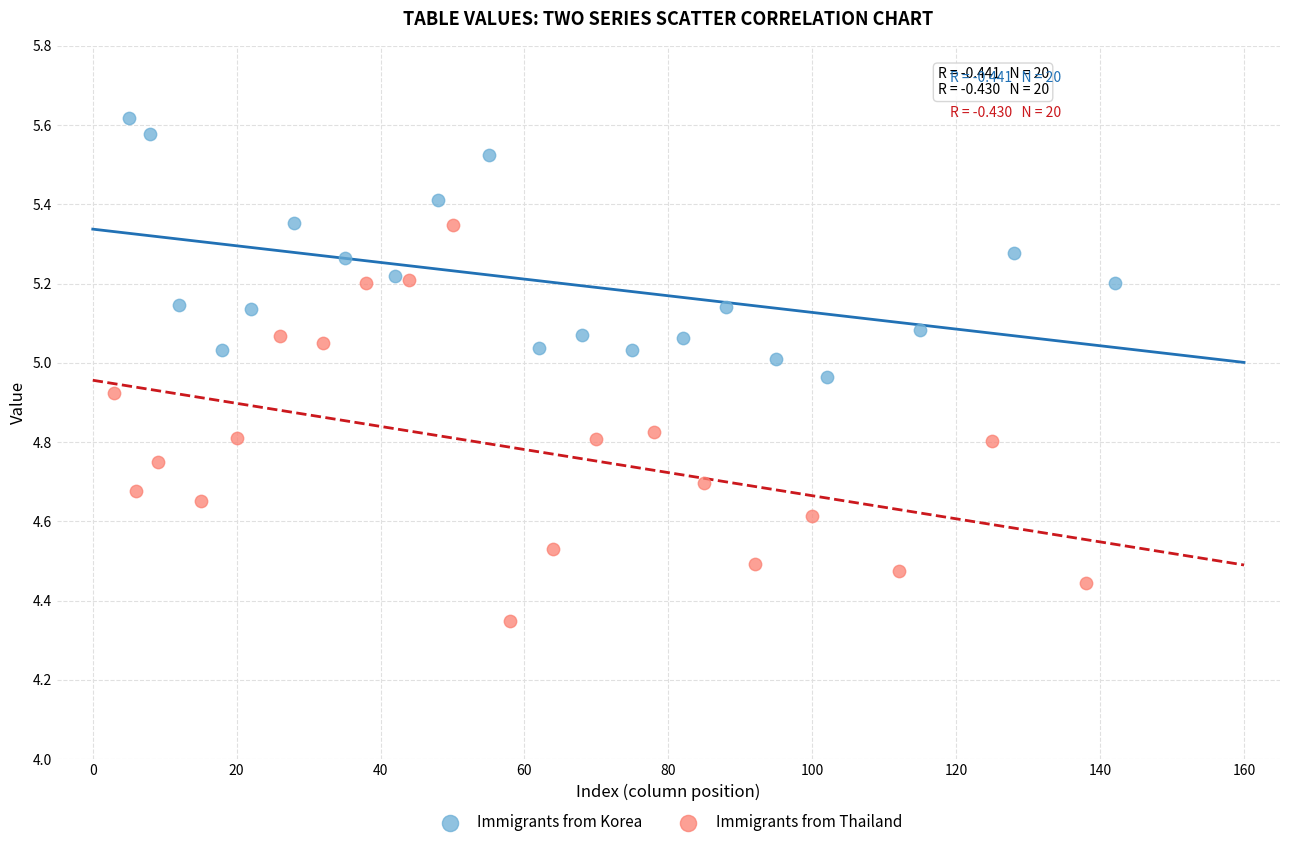

Which series contains the lowest Y value?

Immigrants from Thailand